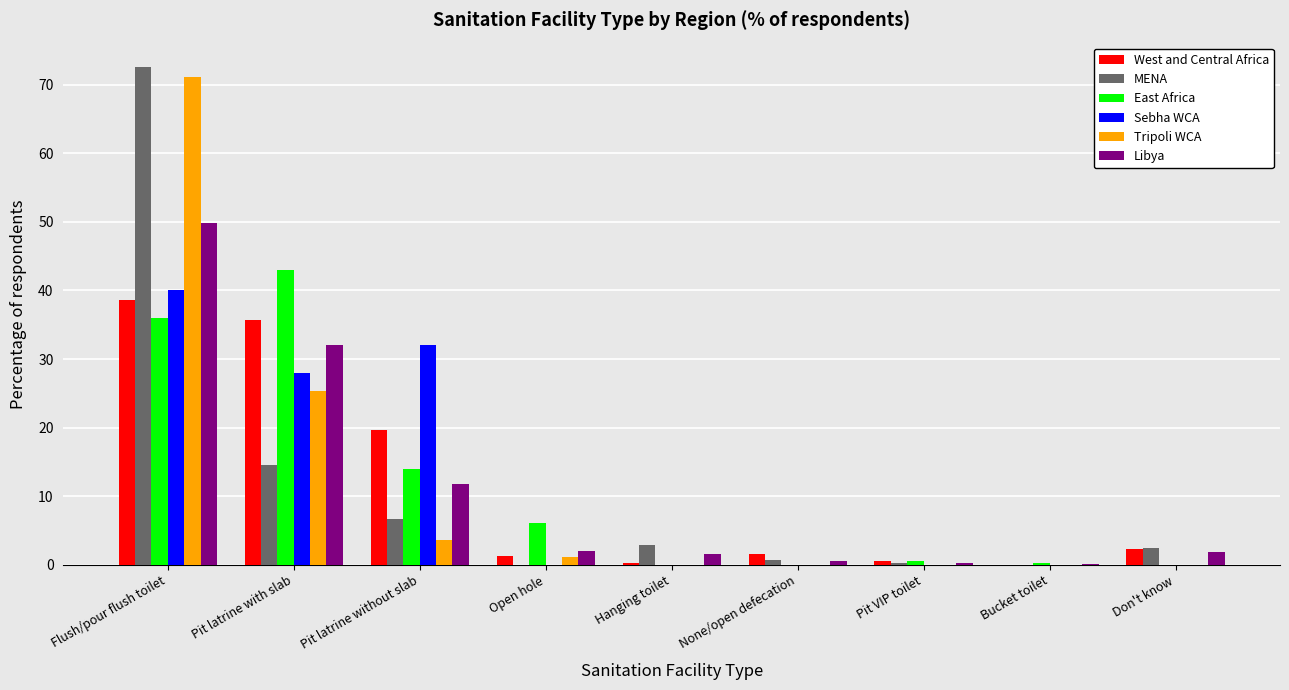

What is the sum of the Sebha WCA values at Flush/pour flush toilet and Pit latrine with slab?

68.0